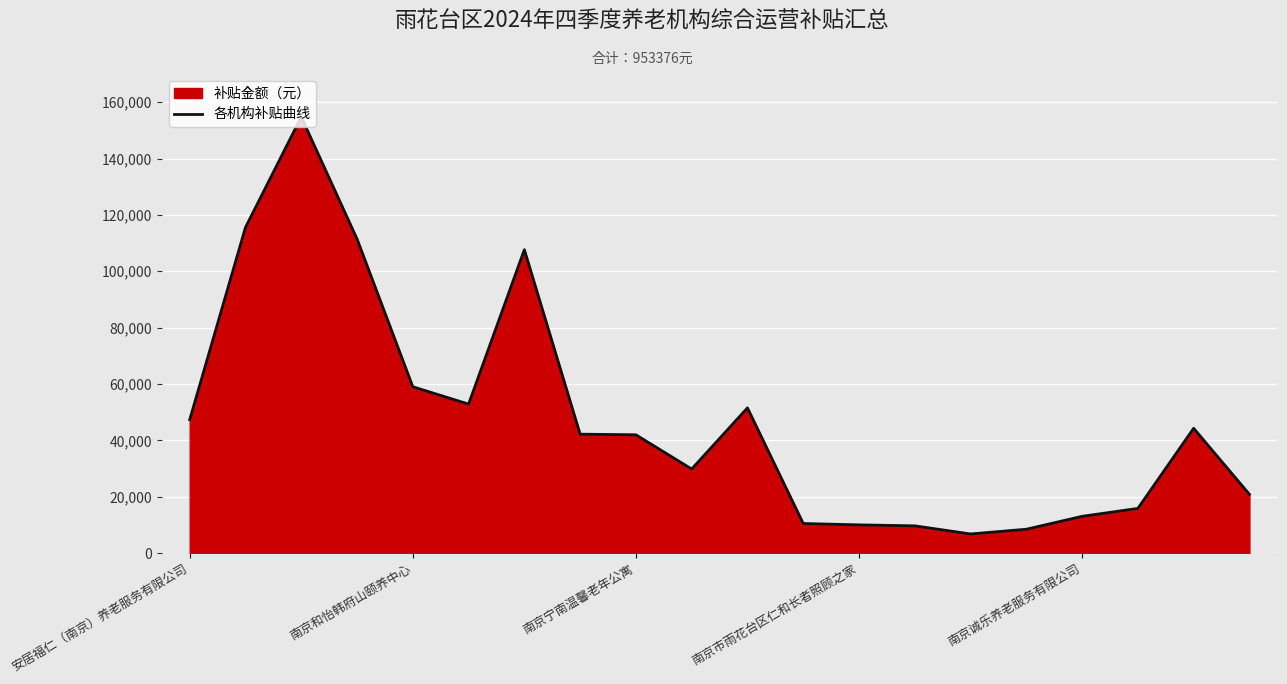

Is it true that the value at 13 is 9648?

True